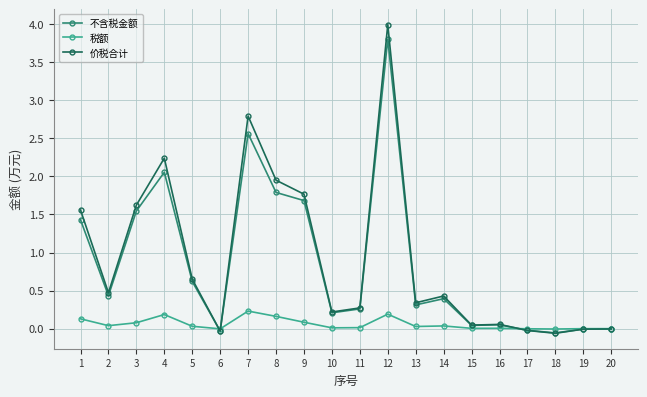

List the series in order of their peak value, lowest first.

税额, 不含税金额, 价税合计